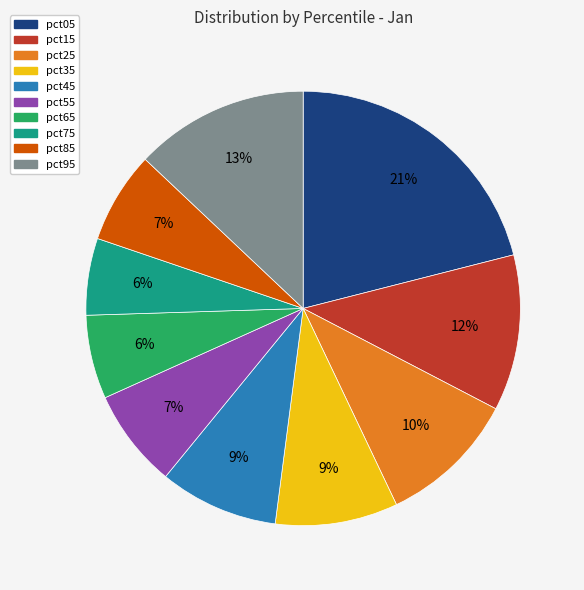

Combined, do pct65 and pct95 account for over 50%?

No